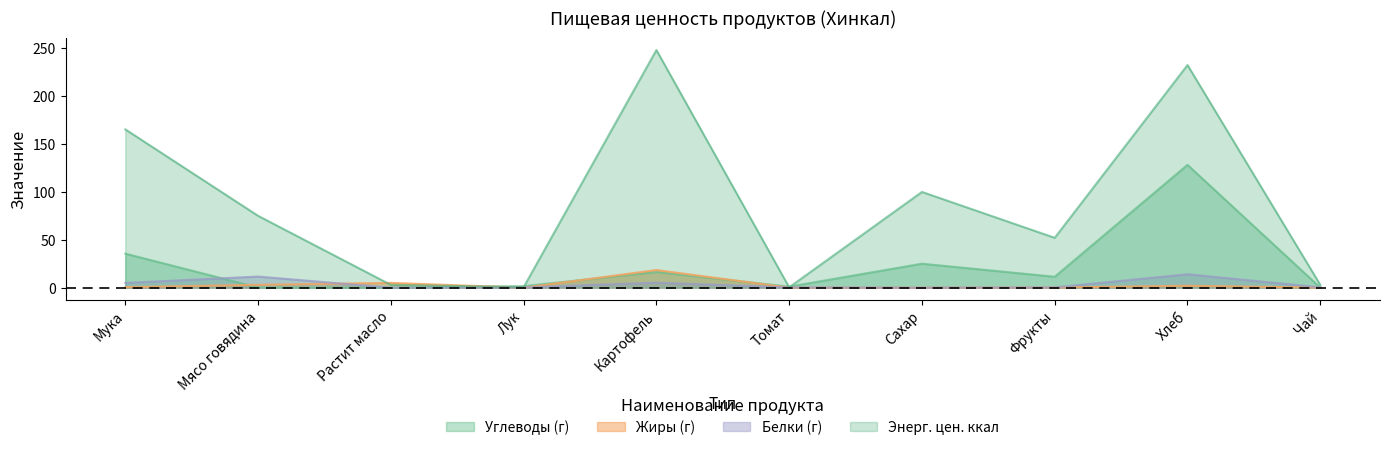

Is the value of Энерг. цен. ккал at Чай greater than the value of Углеводы (г) at Картофель?

No